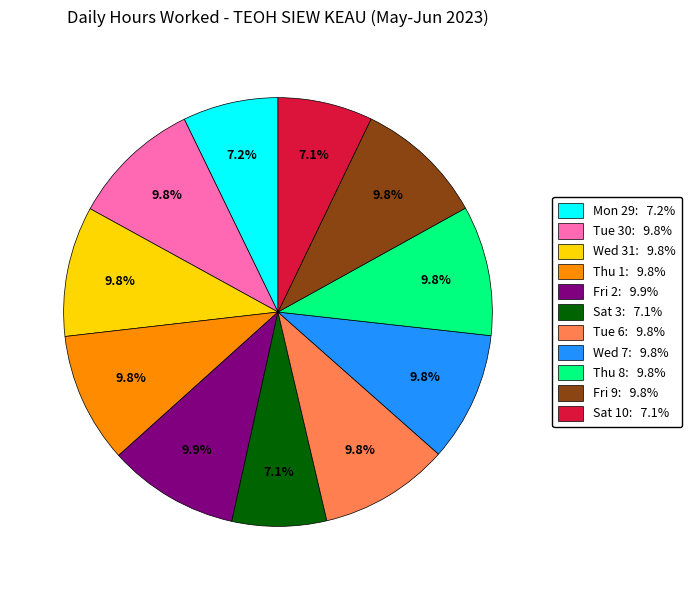

Does Tue 6 account for over 50% of the chart?

No